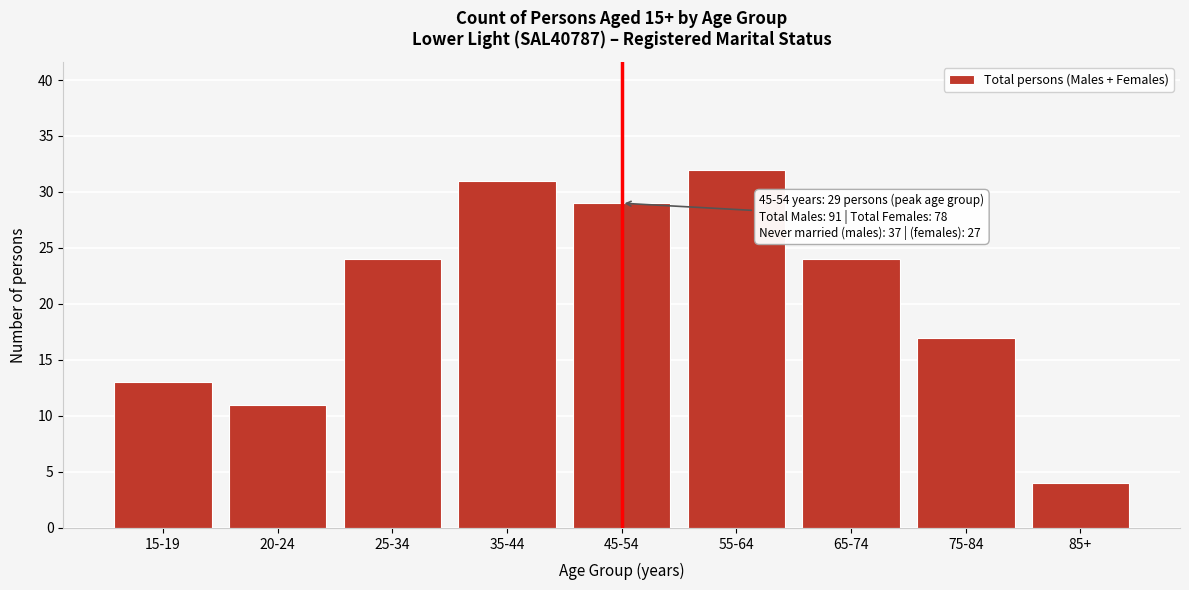

Reading left to right, what are all the values shown in this chart?

13	11	24	31	29	32	24	17	4